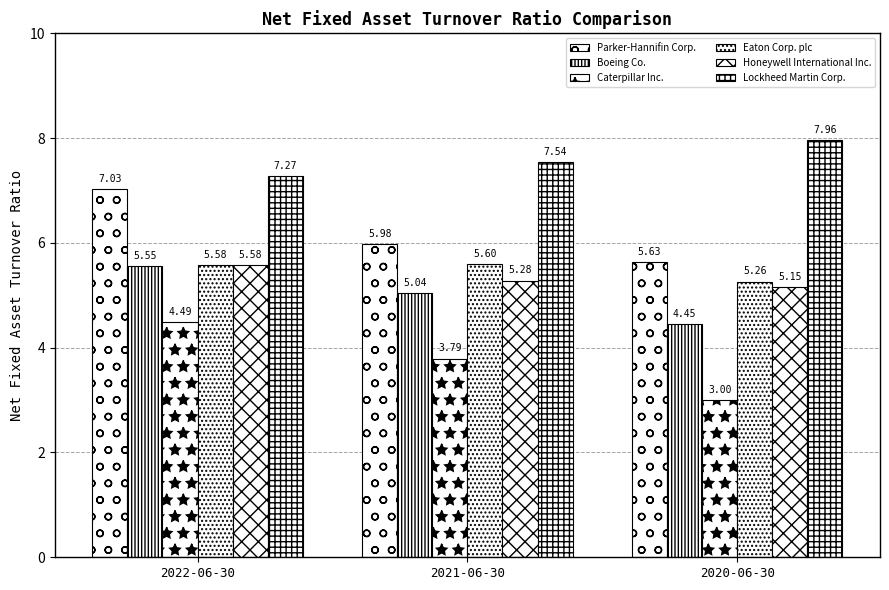

Reading left to right, transcribe all the data shown in this chart.

Parker-Hannifin Corp.: 2022-06-30=7.0	2021-06-30=6.0	2020-06-30=5.6
Boeing Co.: 2022-06-30=5.5	2021-06-30=5.0	2020-06-30=4.5
Caterpillar Inc.: 2022-06-30=4.5	2021-06-30=3.8	2020-06-30=3.0
Eaton Corp. plc: 2022-06-30=5.6	2021-06-30=5.6	2020-06-30=5.3
Honeywell International Inc.: 2022-06-30=5.6	2021-06-30=5.3	2020-06-30=5.2
Lockheed Martin Corp.: 2022-06-30=7.3	2021-06-30=7.5	2020-06-30=8.0